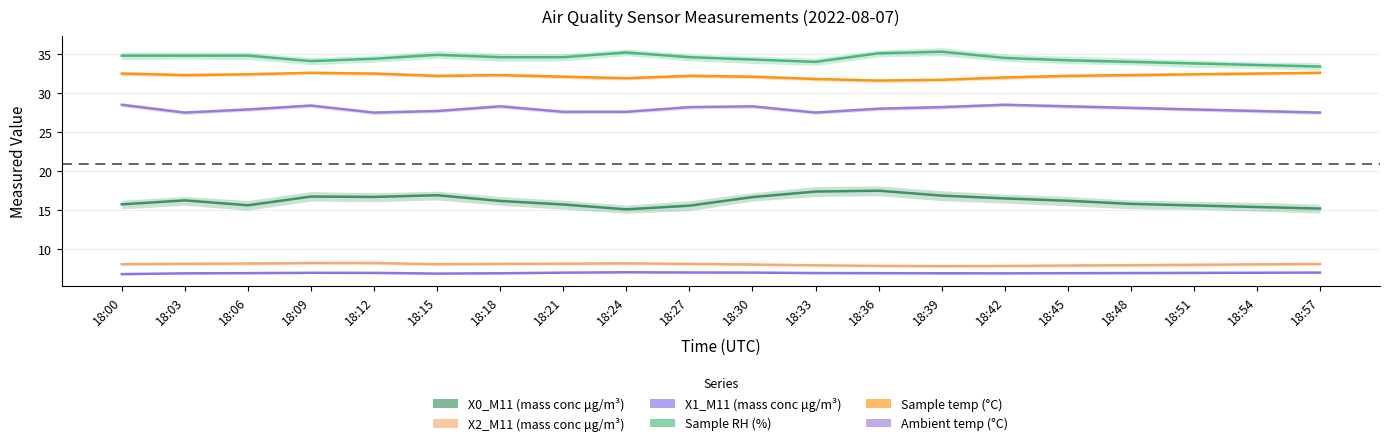

At which label is X0_M11 (mass conc μg/m³) closest to 16?

18:18